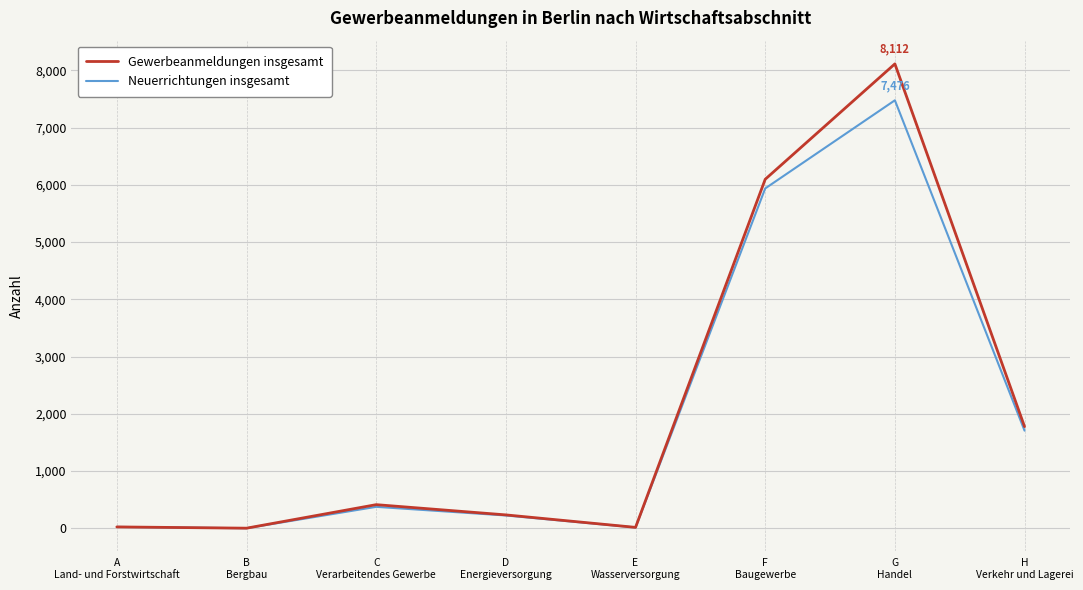

The value of Neuerrichtungen insgesamt at B
Bergbau is 0. True or false?

True